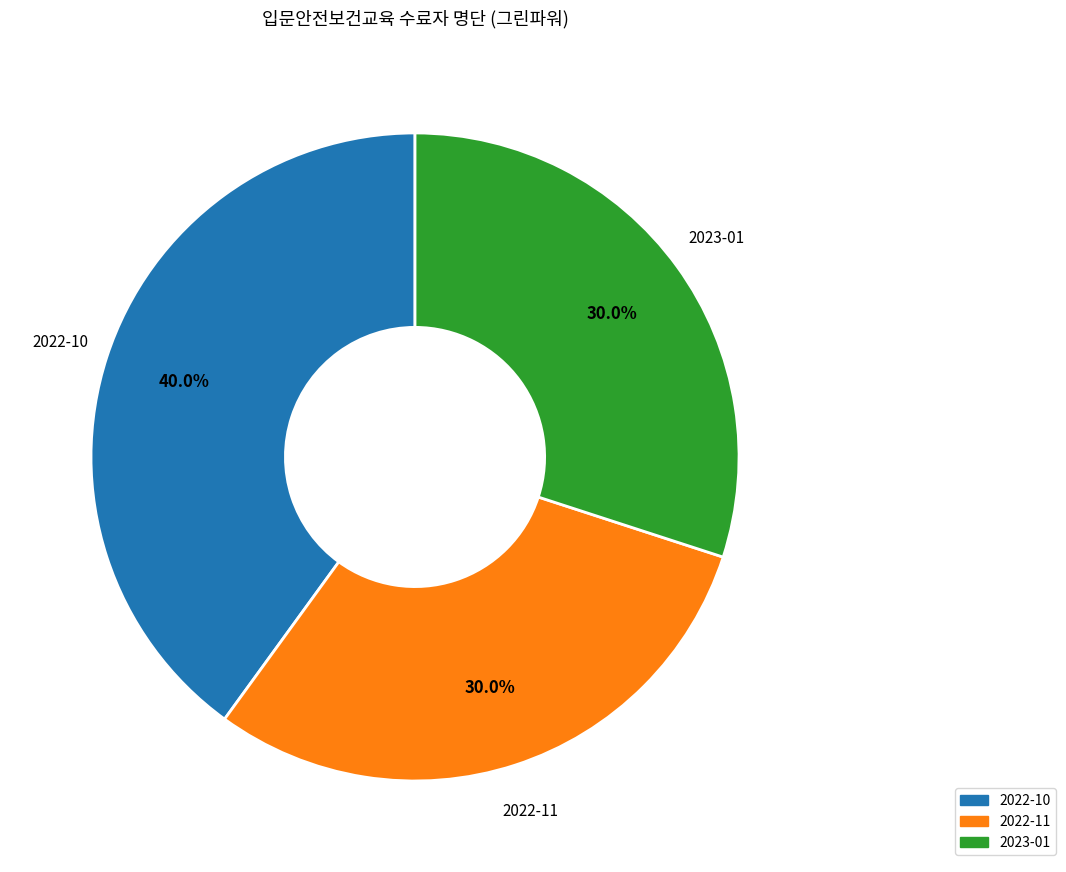

Does any single category account for the majority?

No